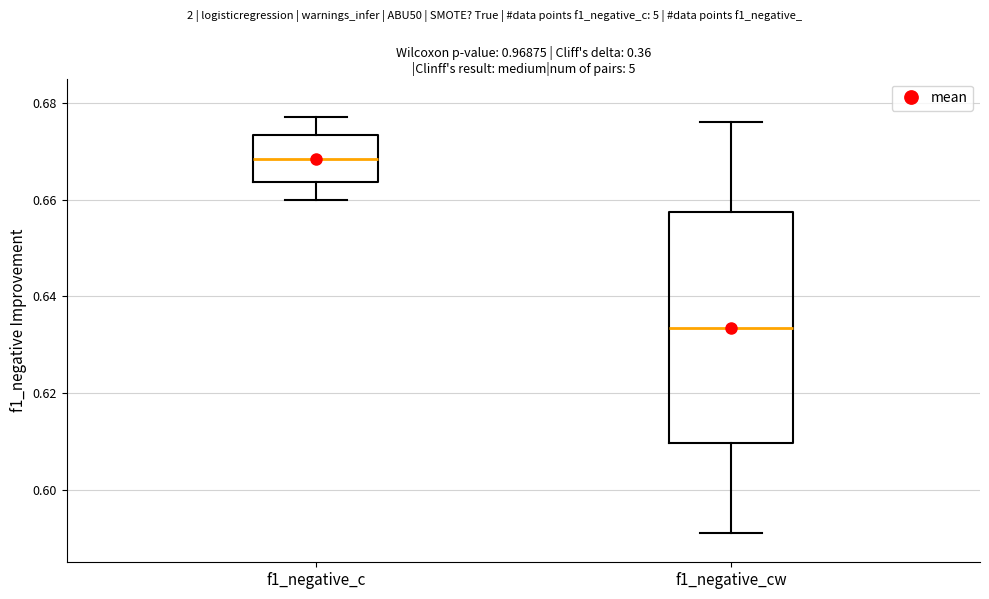

Where does the median line of the box for f1_negative_c sit on the y-axis? The values are not printed on the chart, so give them approximately, as read against the axis.

0.668